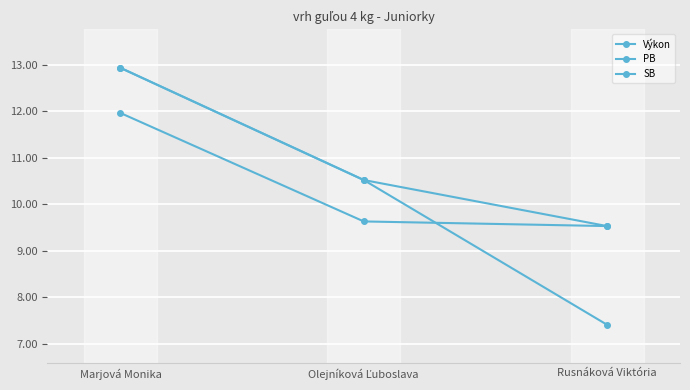

Count the number of categories in the chart.

3